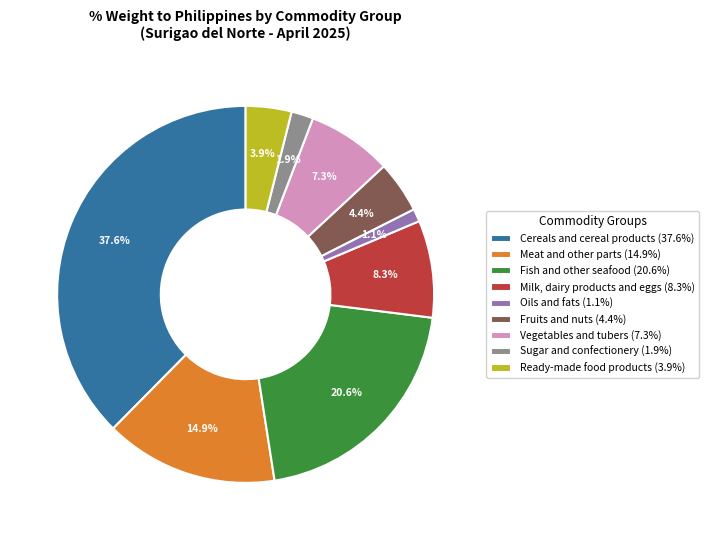

Which category has the smallest portion of the pie?

Oils and fats